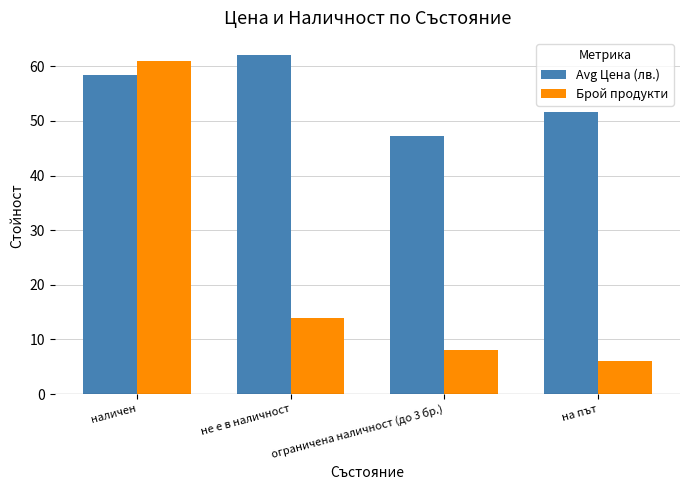

Rank the categories by Avg Цена (лв.) value from lowest to highest.

ограничена наличност (до 3 бр.), на път, наличен, не е в наличност